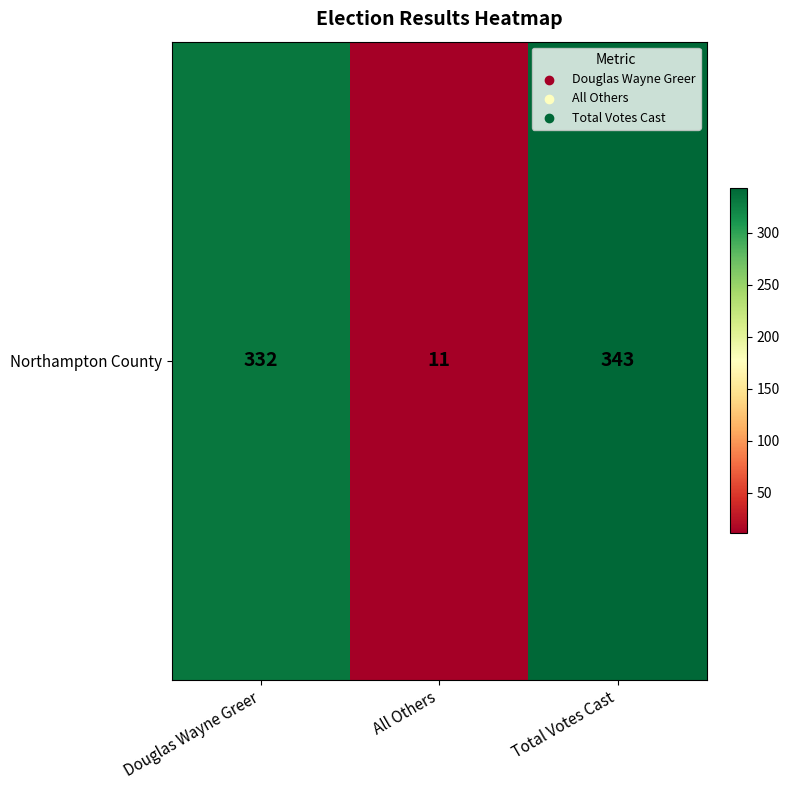

True or false: the data shows 4 at All Others.

False